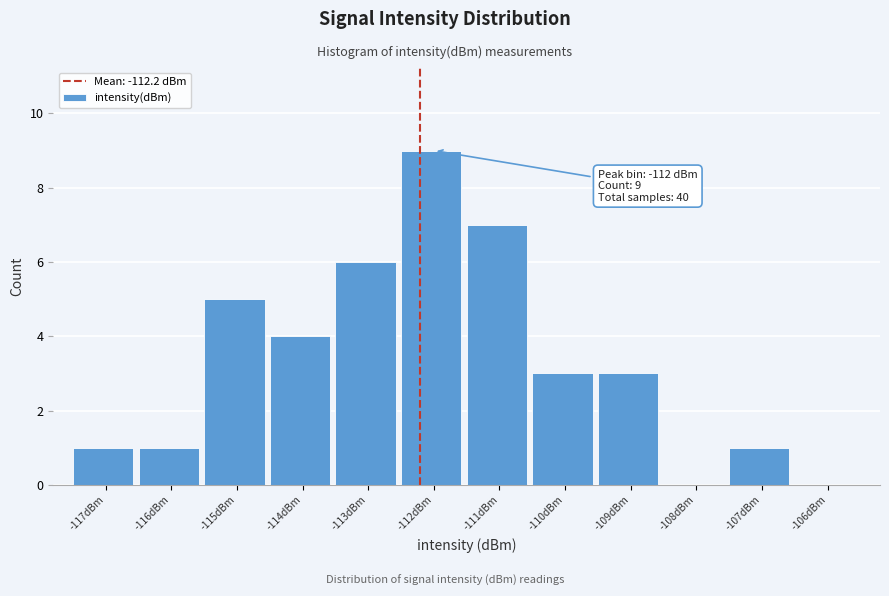

Which range on the x-axis has the tallest bar?

-112.5 to -111.5